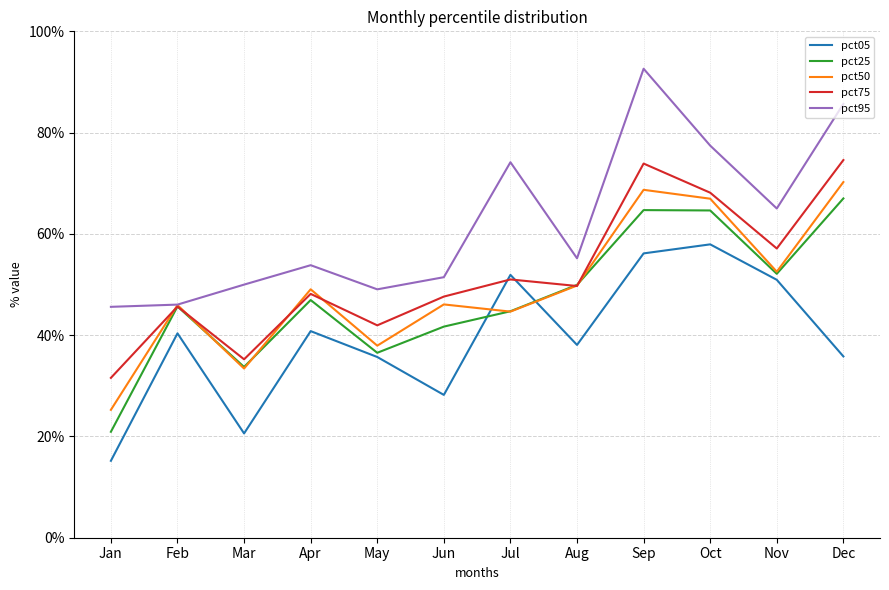

What is the difference between the second highest and minimum values in the pct25 series?

0.4